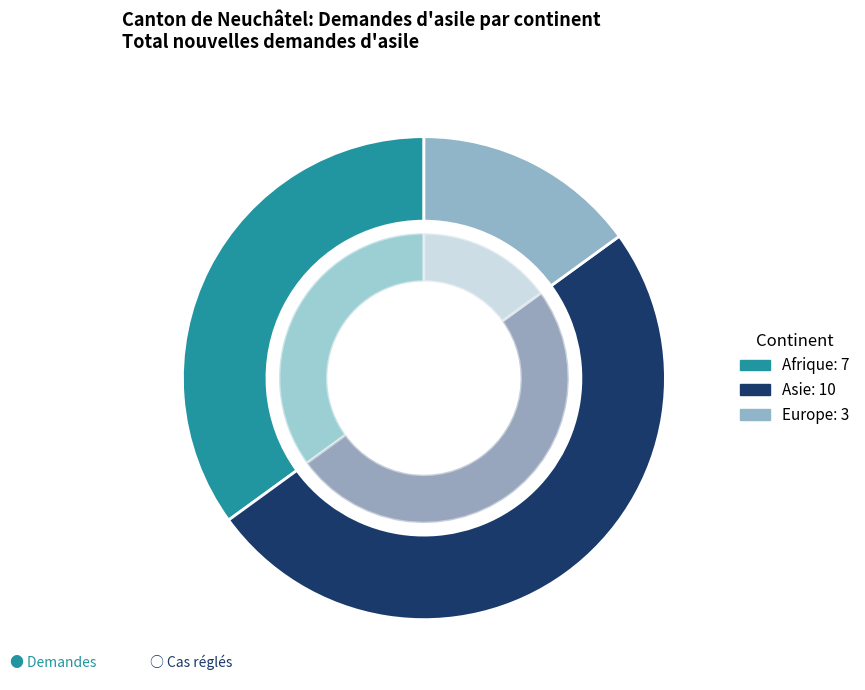

What percentage is the Europe slice, to the nearest percent?

15%